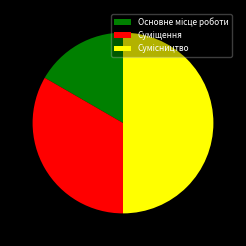

How many segments does this pie chart have?

3